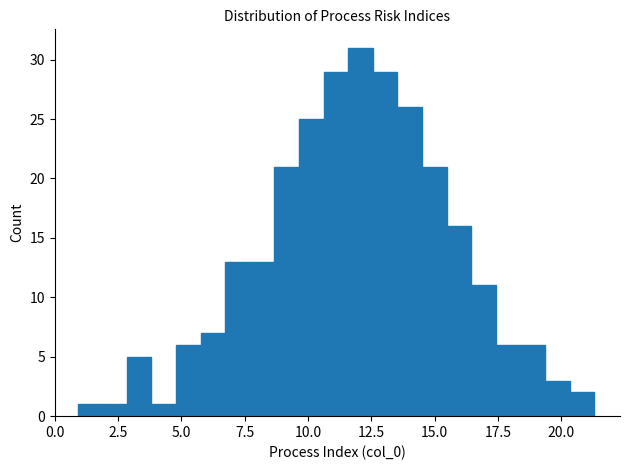

Read against the x-axis, roughly where is the centre of the tallest bar?

12.0